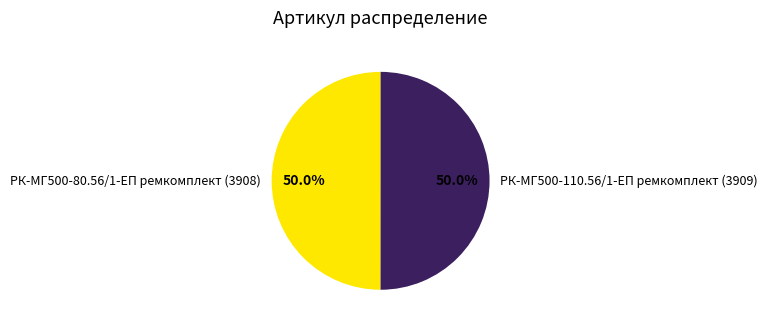

To the nearest percent, what portion does РК-МГ500-80.56/1-ЕП ремкомплект (3908) represent?

50%